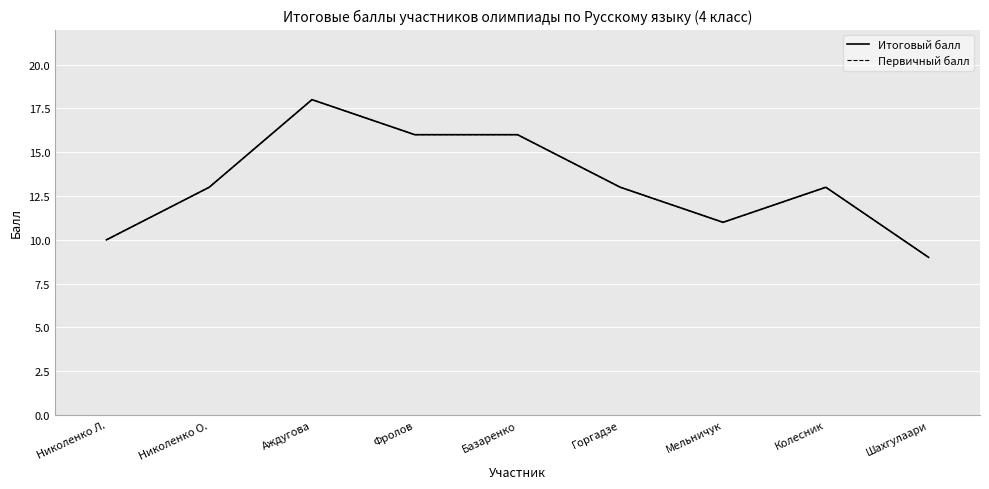

What is the difference between the maximum and minimum values in the Итоговый балл series?

9